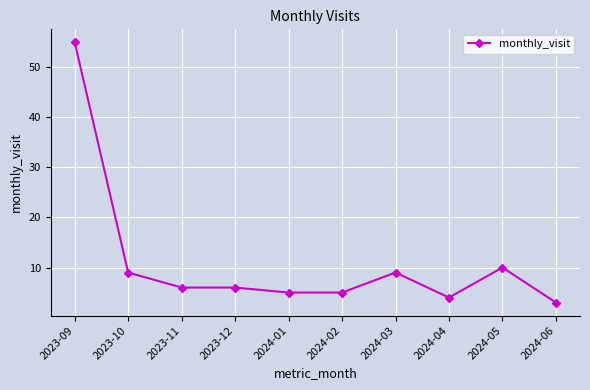

True or false: the data has more than 1 interior local peaks.

True